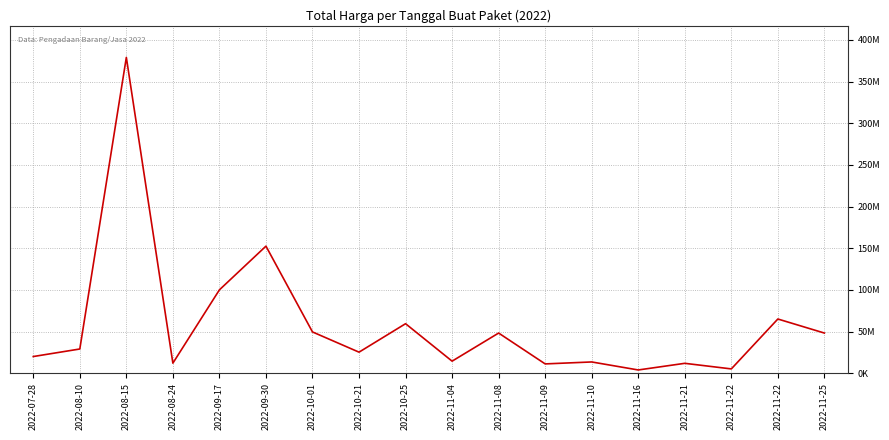

What is the approximate value at 2022-11-16, to the nearest 100?

3825000